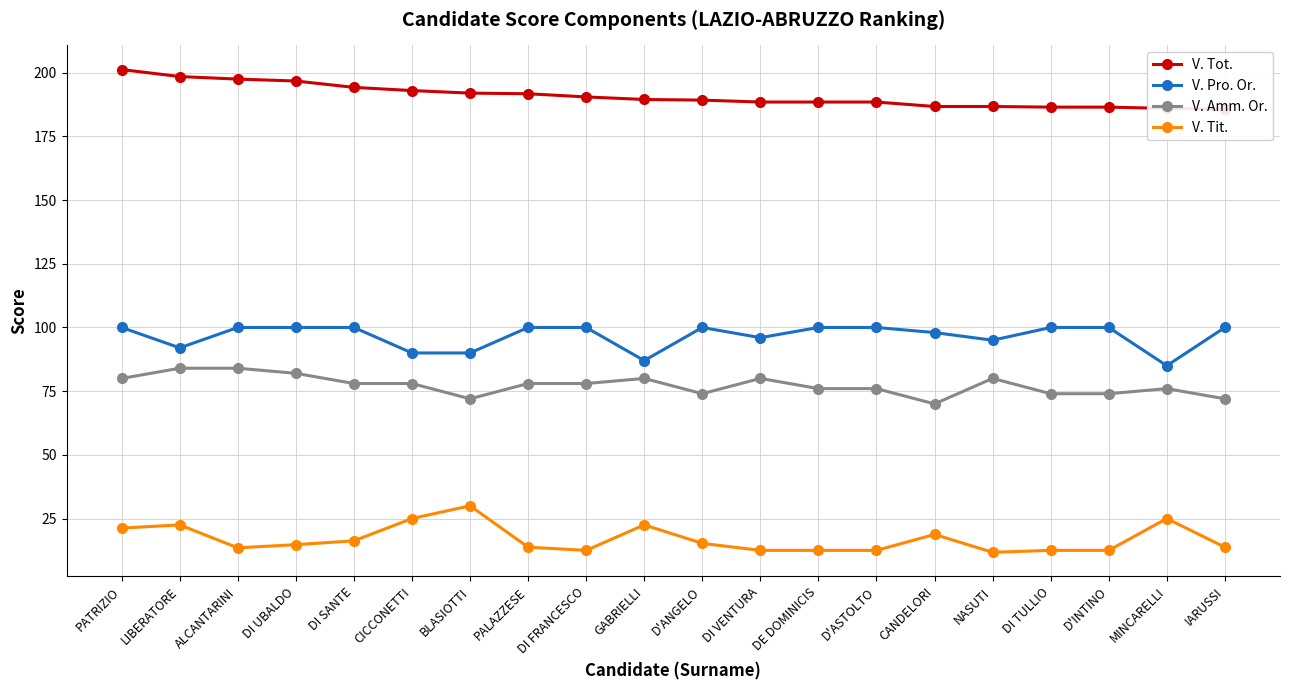

True or false: V. Amm. Or. and V. Tot. cross at least once.

False